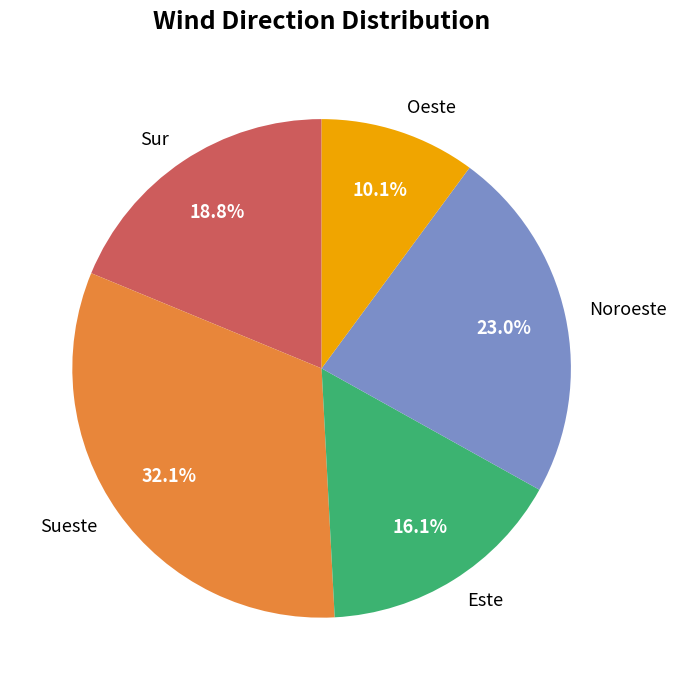

To the nearest percent, what is the combined percentage of Sur and Noroeste?

42%